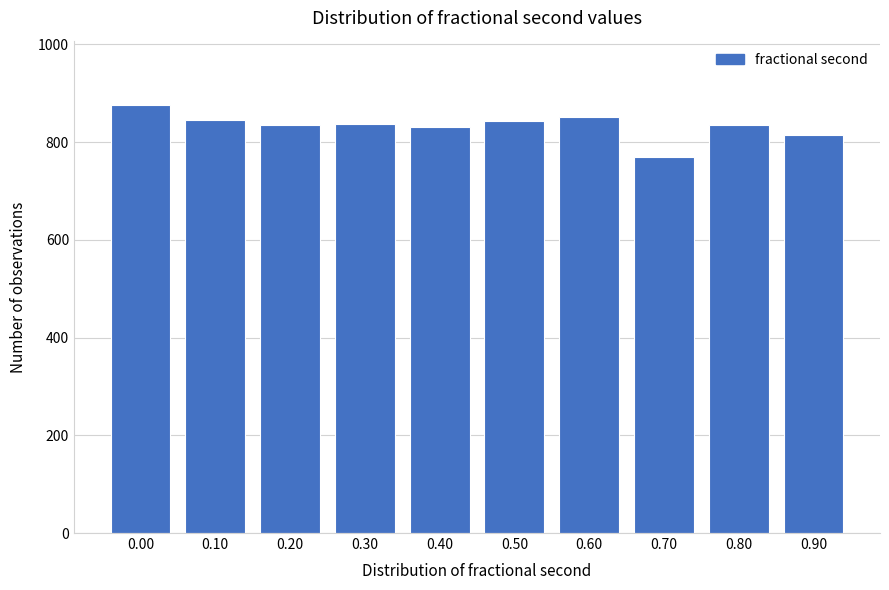

What is the ratio of the value at 0.10 to the value at 0.70?

1.1